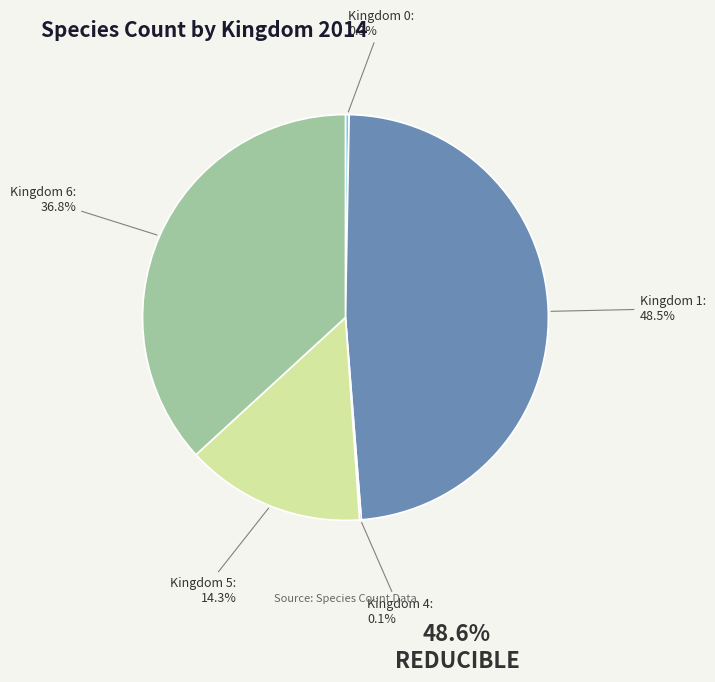

What is the ratio of the value at Kingdom 5 to the value at Kingdom 6?

0.4